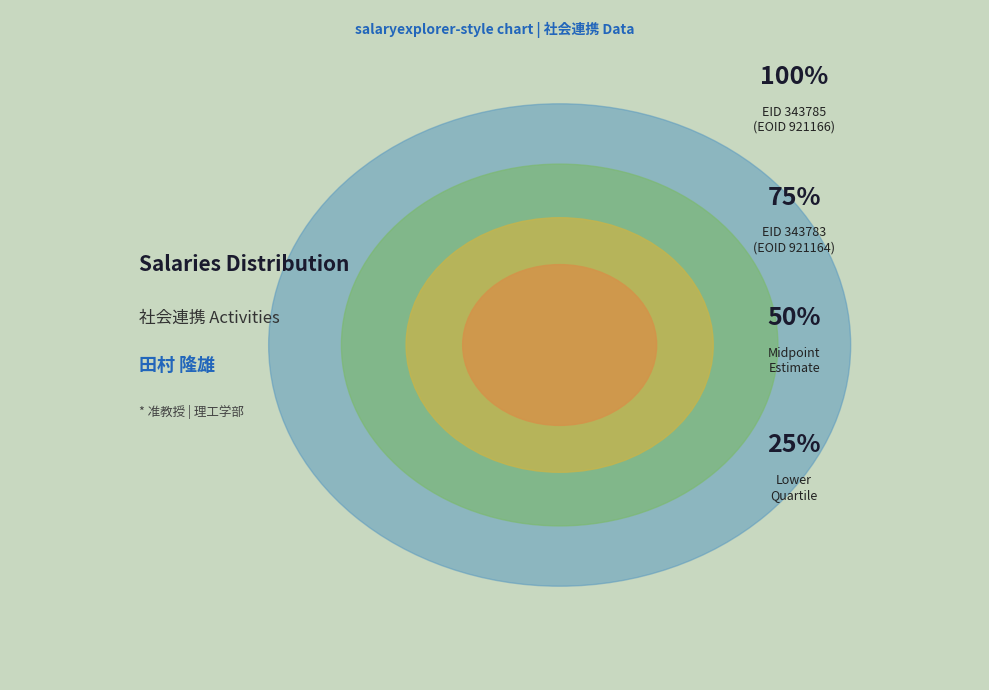

Which has a higher value, 343783 or 343785?

343785